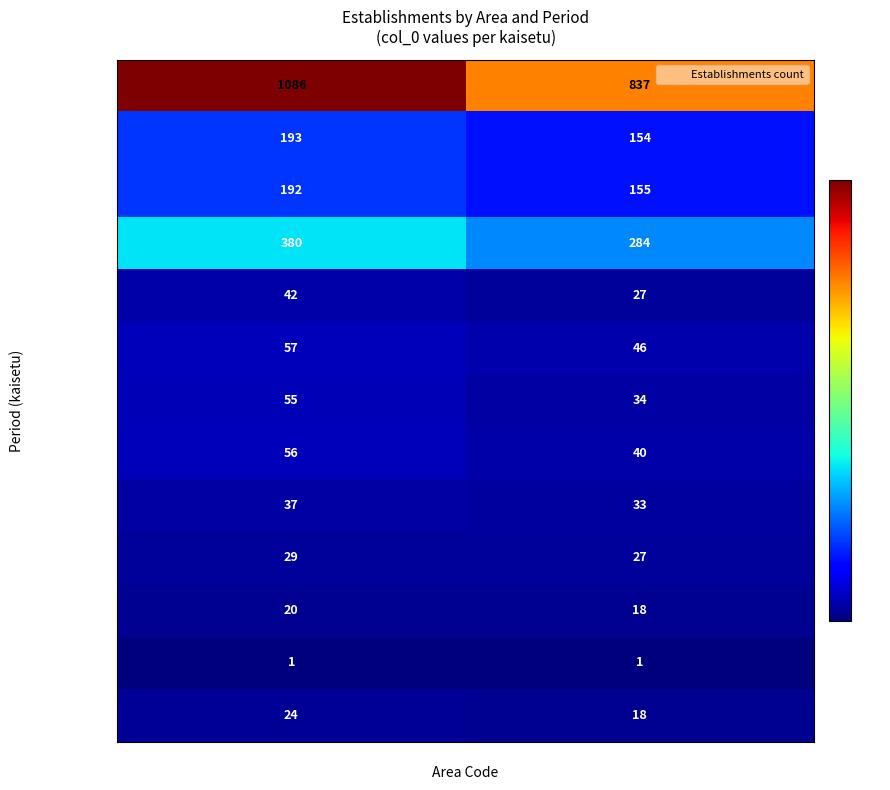

Reading right to left, extract all data points from this chart.

kaisetu.0000: 837	1086
kaisetu.0001: 154	193
kaisetu.0002: 155	192
kaisetu.0003: 284	380
kaisetu.0004: 27	42
kaisetu.0005: 46	57
kaisetu.0006: 34	55
kaisetu.0007: 40	56
kaisetu.0008: 33	37
kaisetu.0009: 27	29
kaisetu.0010: 18	20
kaisetu.0011: 1	1
kaisetu.0012: 18	24